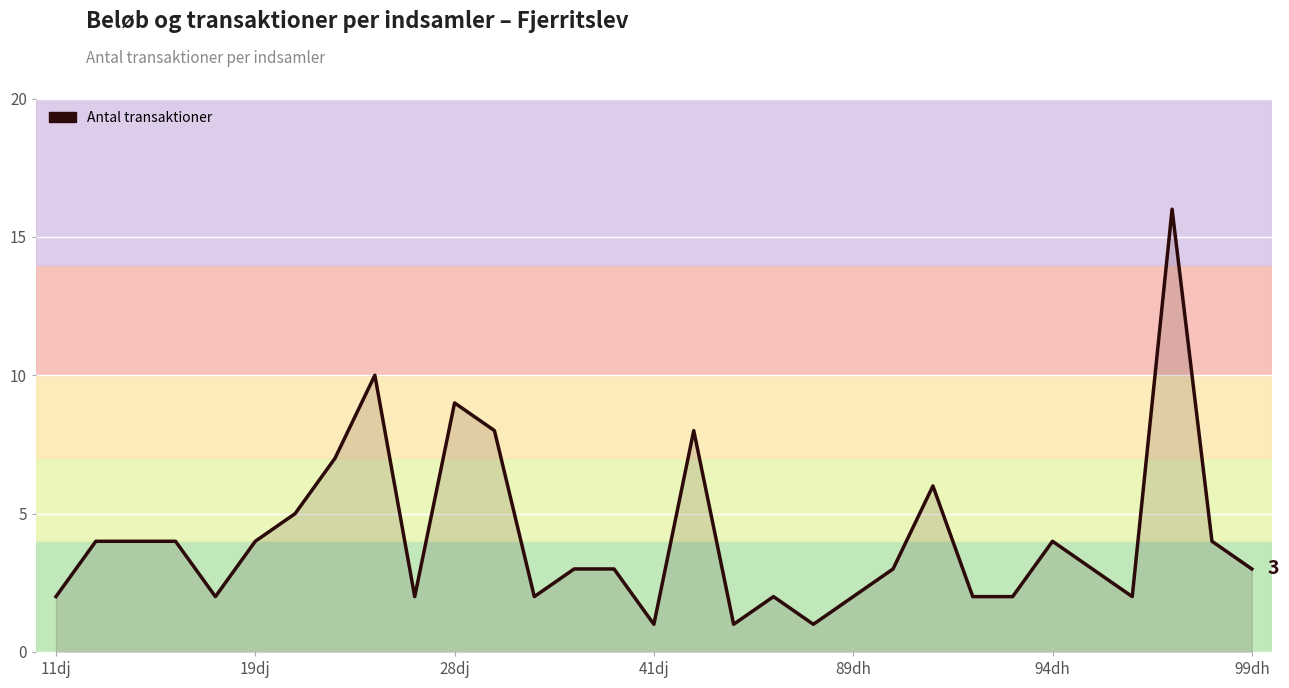

What is the greatest value displayed?

16